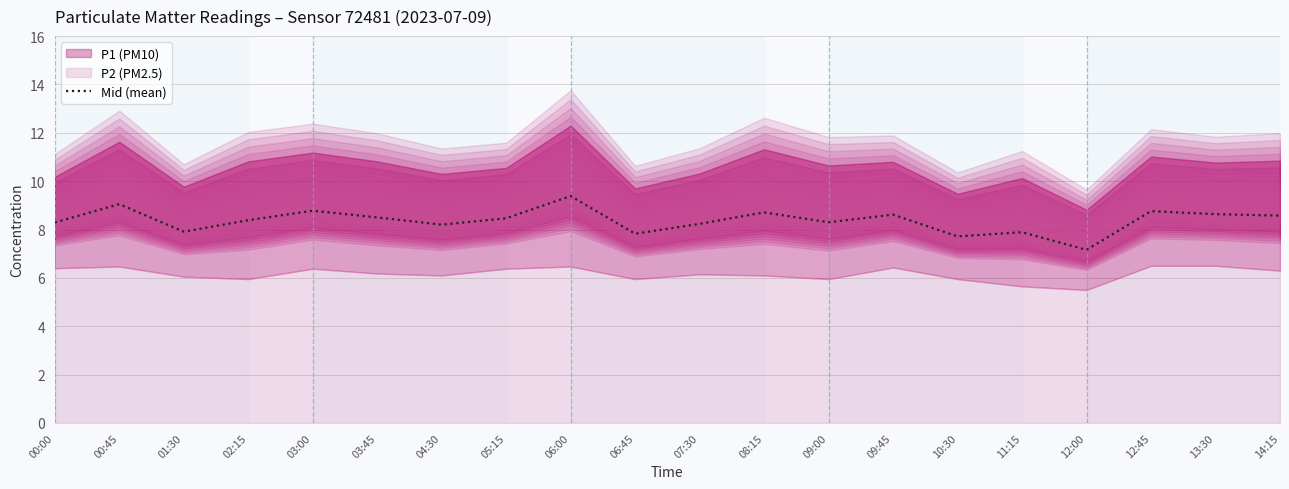

What is the average value?

8.4